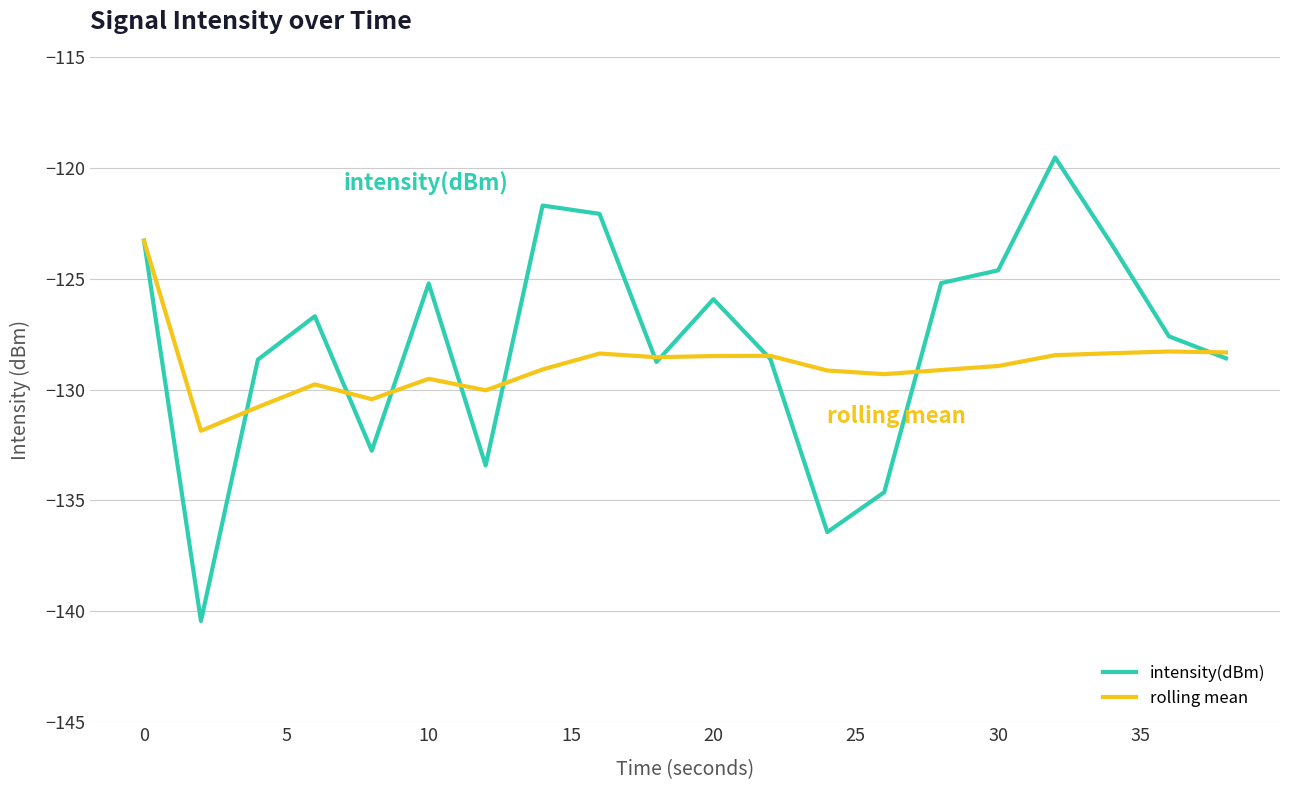

What is the greatest value displayed?

-119.5